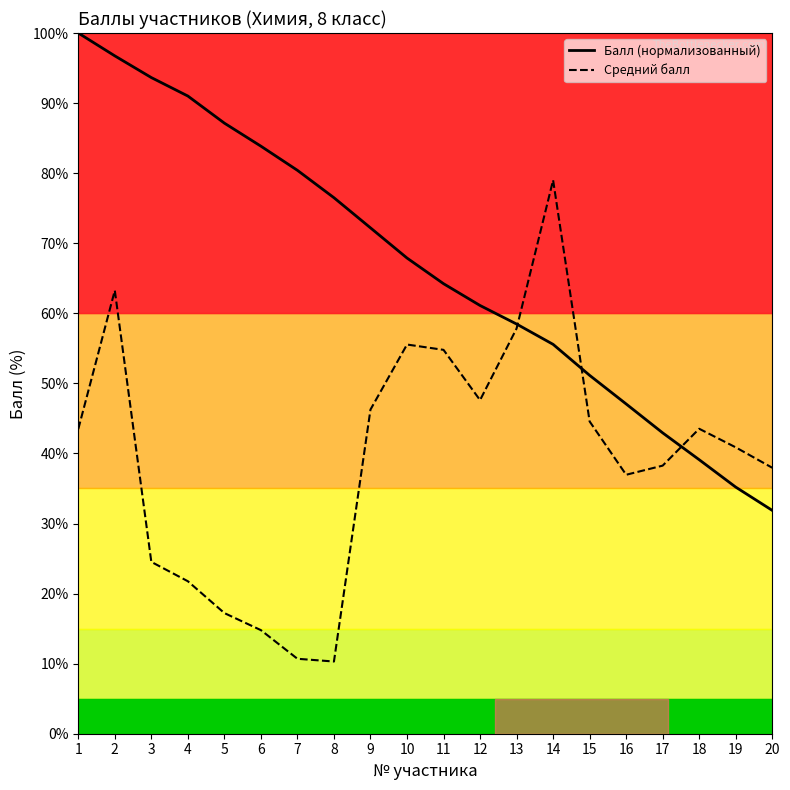

List the labels in order of Балл (нормализованный) value, largest first.

1, 2, 3, 4, 5, 6, 7, 8, 9, 10, 11, 12, 13, 14, 15, 16, 17, 18, 19, 20